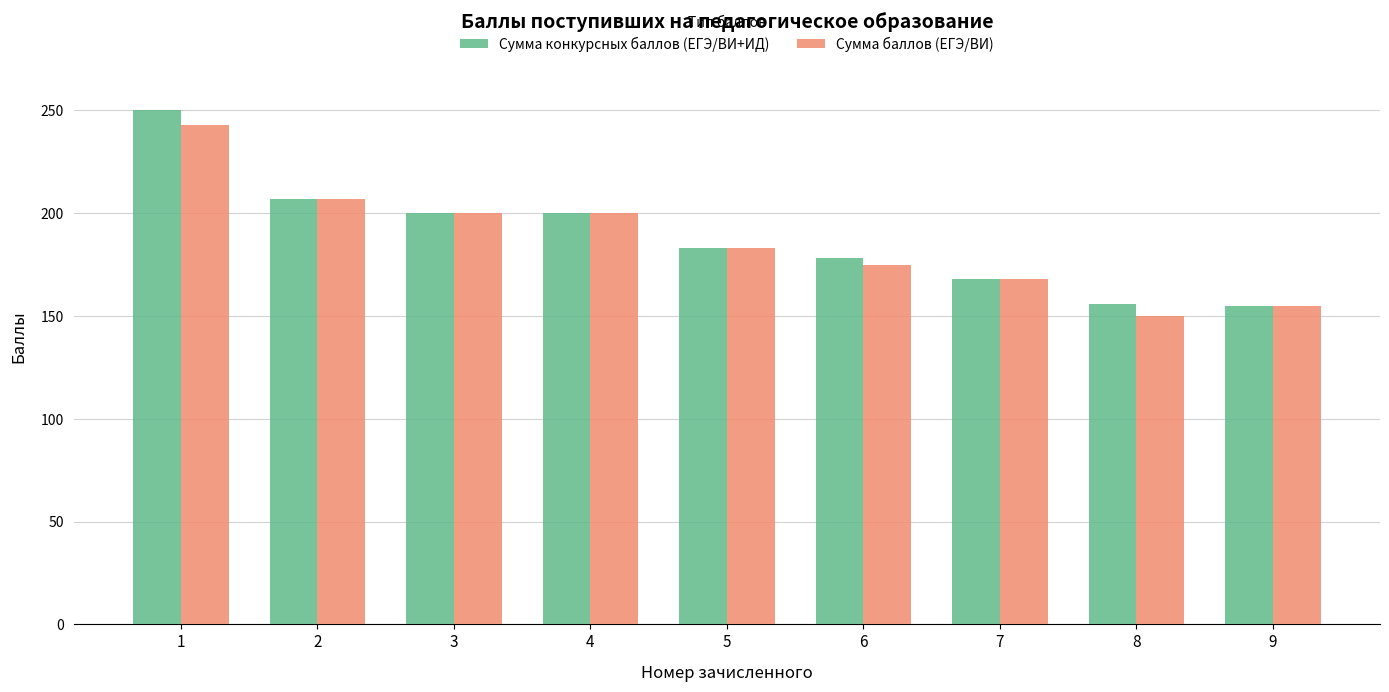

Between 1 and 6, which series saw the biggest shift?

Сумма конкурсных баллов (ЕГЭ/ВИ+ИД)